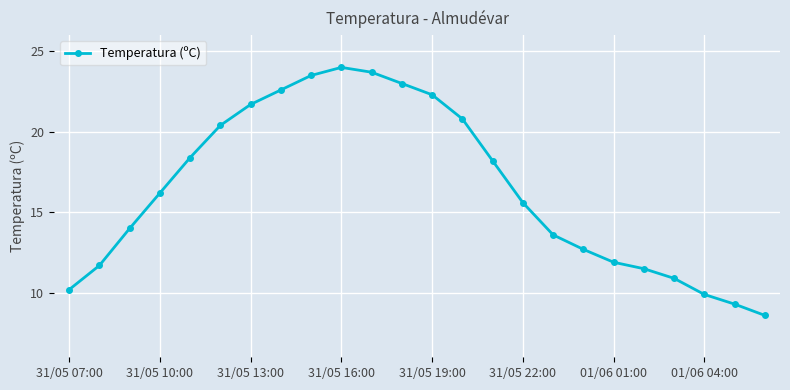

Does the chart display data point markers on the line(s)?

Yes